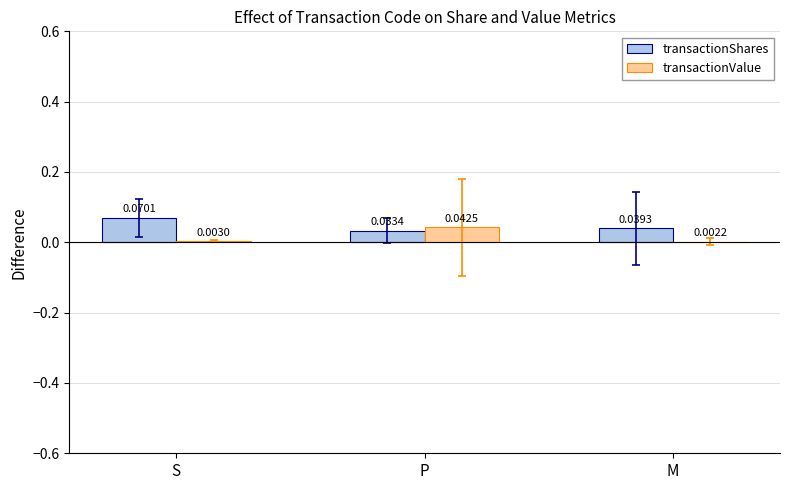

What are all the series names shown in the legend?

transactionShares, transactionValue